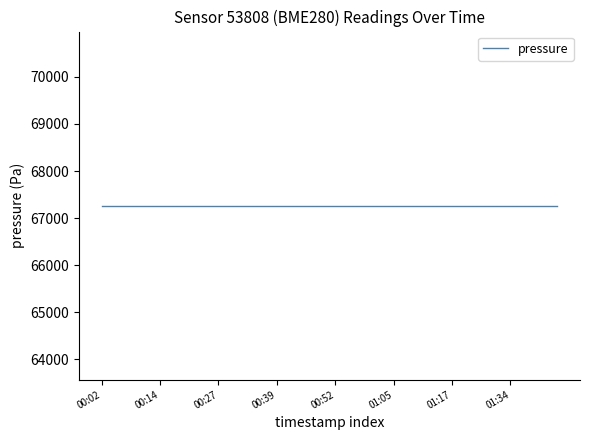

Which series has the largest range (max minus min)?

pressure